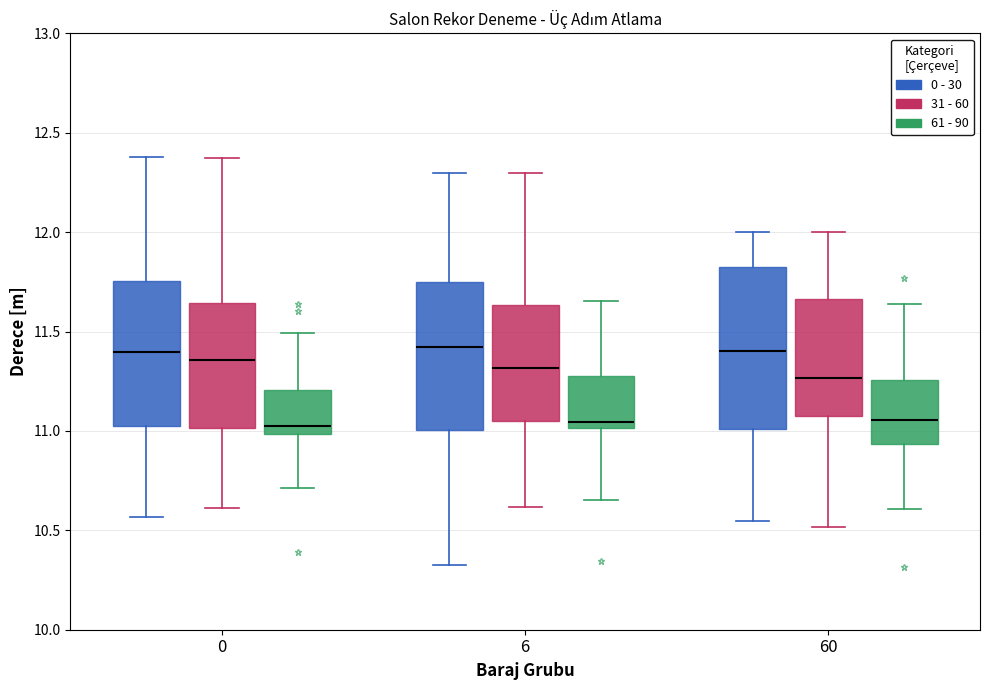

Where is the upper edge of the box for 0 (61 - 90) on the y-axis? The values are not printed on the chart, so give them approximately, as read against the axis.

11.20